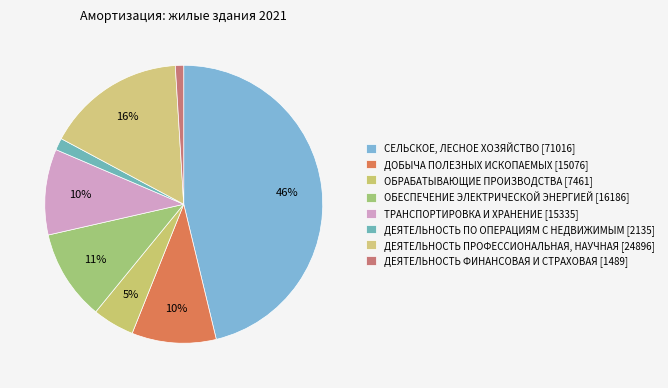

How many segments does this pie chart have?

8